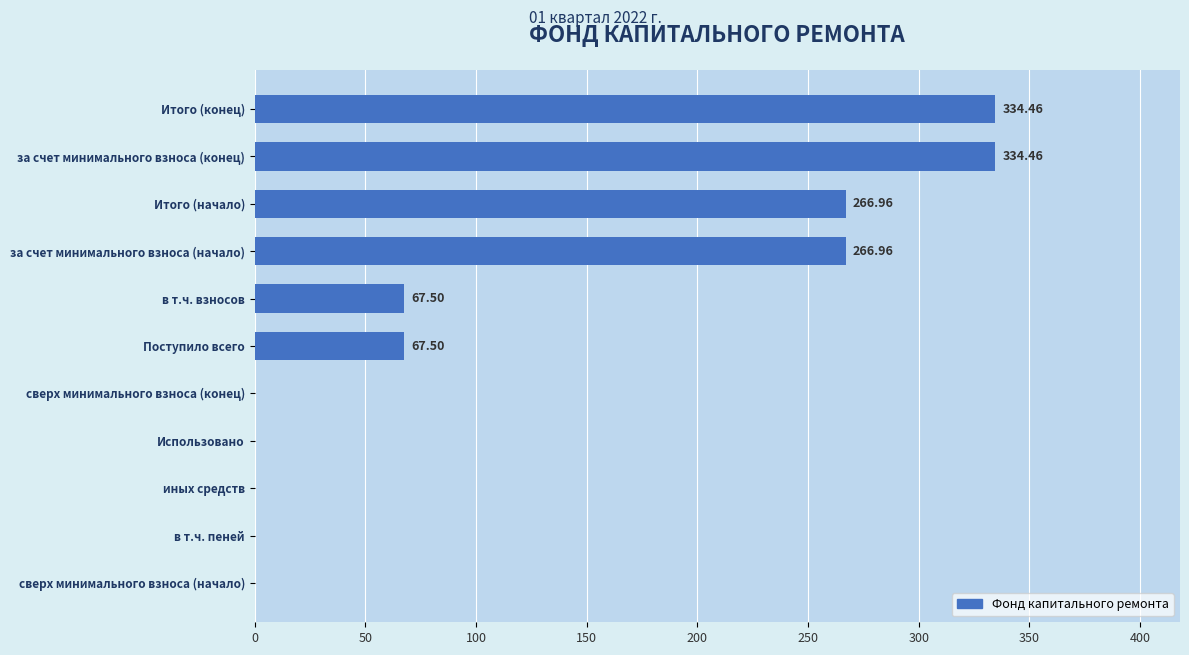

Count the number of data series in this chart.

1